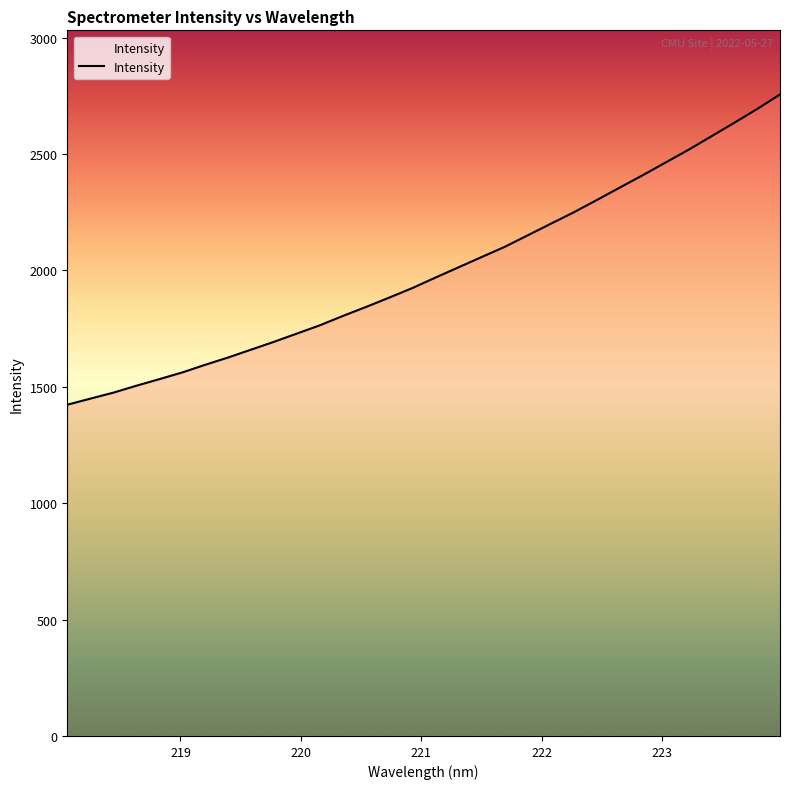

True or false: the data has more than 0 interior local peaks.

False